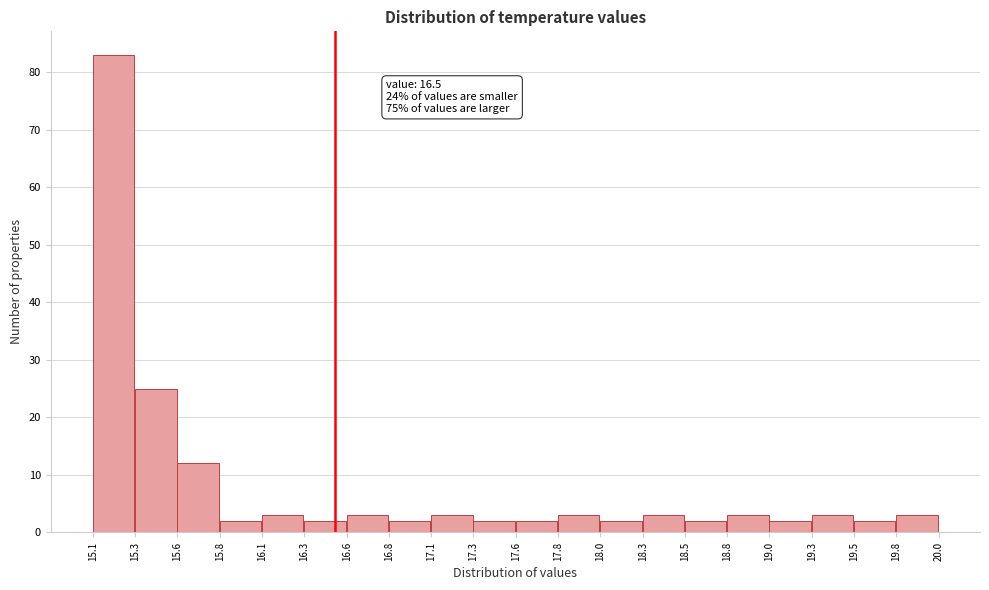

Which range on the x-axis has the tallest bar?

15.1 to 15.3